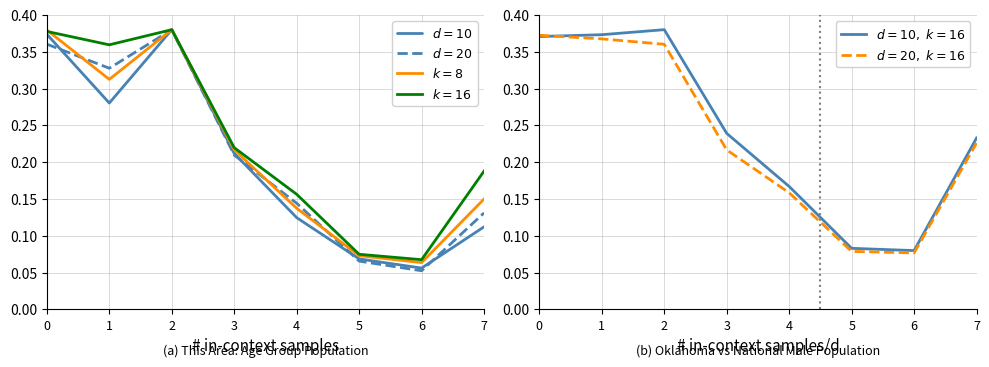

What is the total value across all series at 5?

0.4